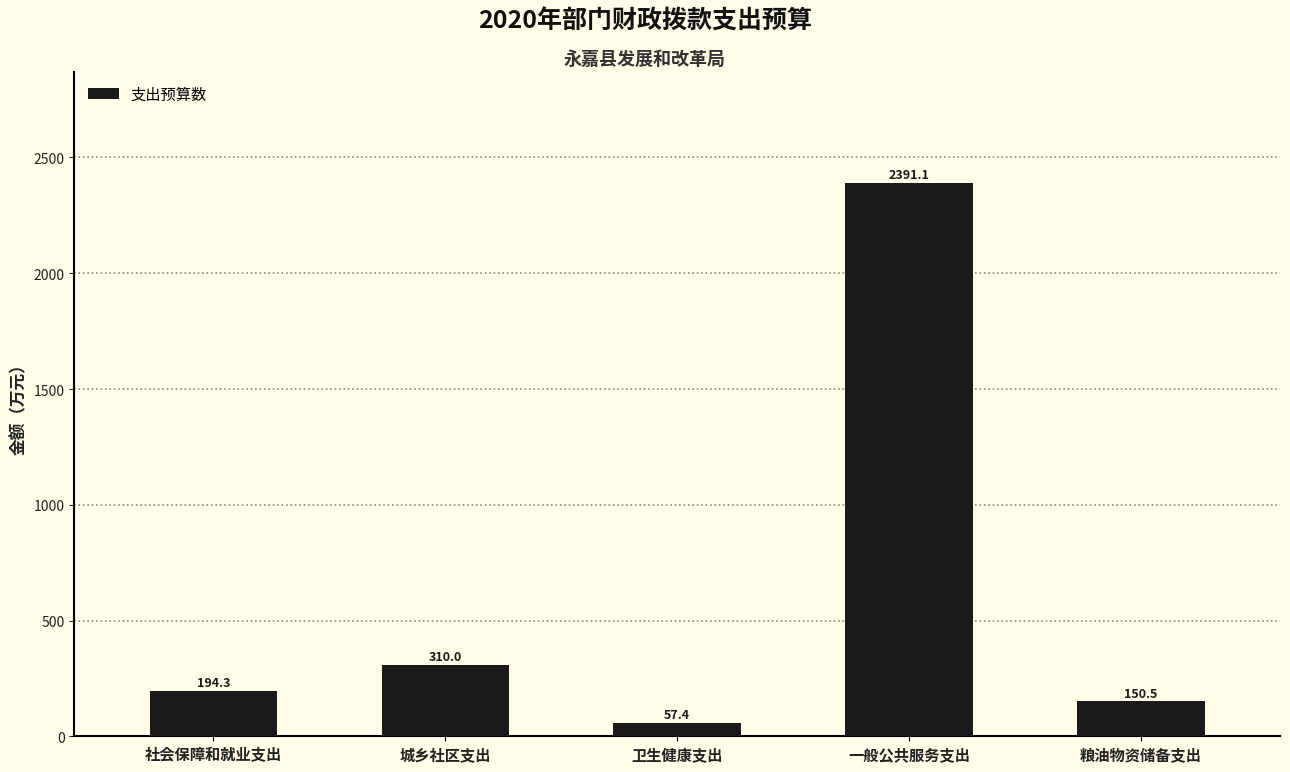

At which label does the data first exceed 194?

社会保障和就业支出